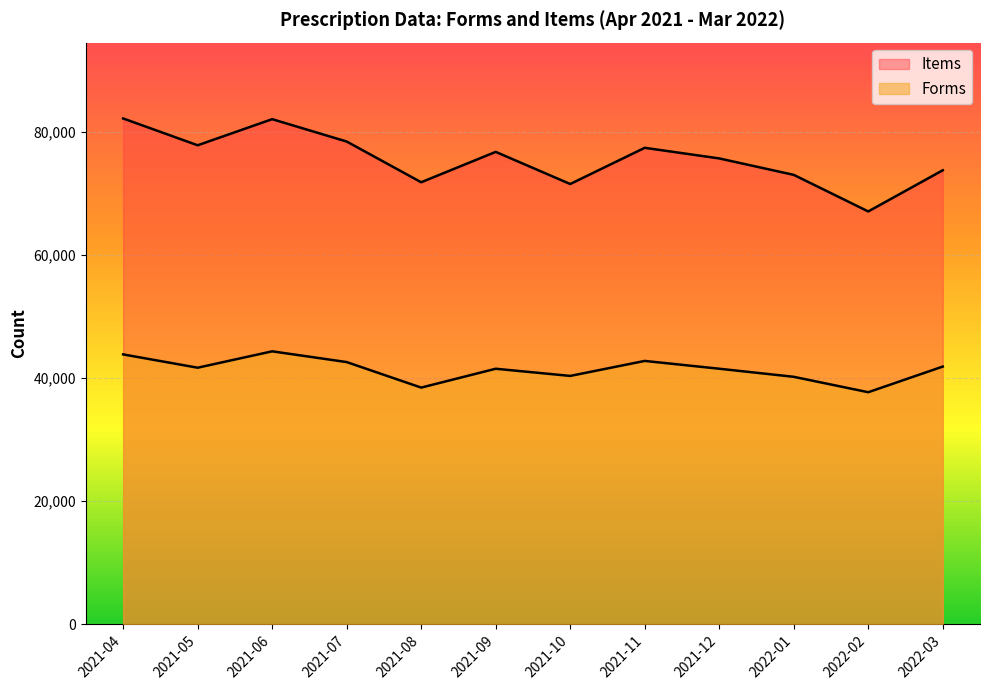

Is the value of Items at 2021-04 greater than the value of Forms at 2021-12?

Yes